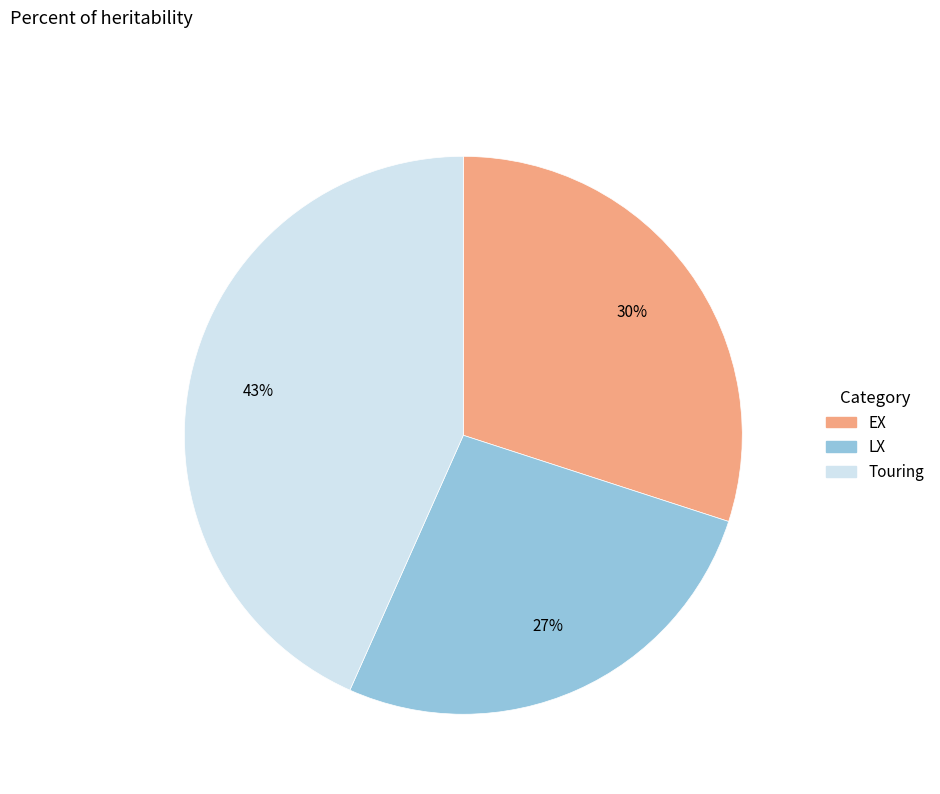

Rank the categories by value from highest to lowest.

Touring, EX, LX